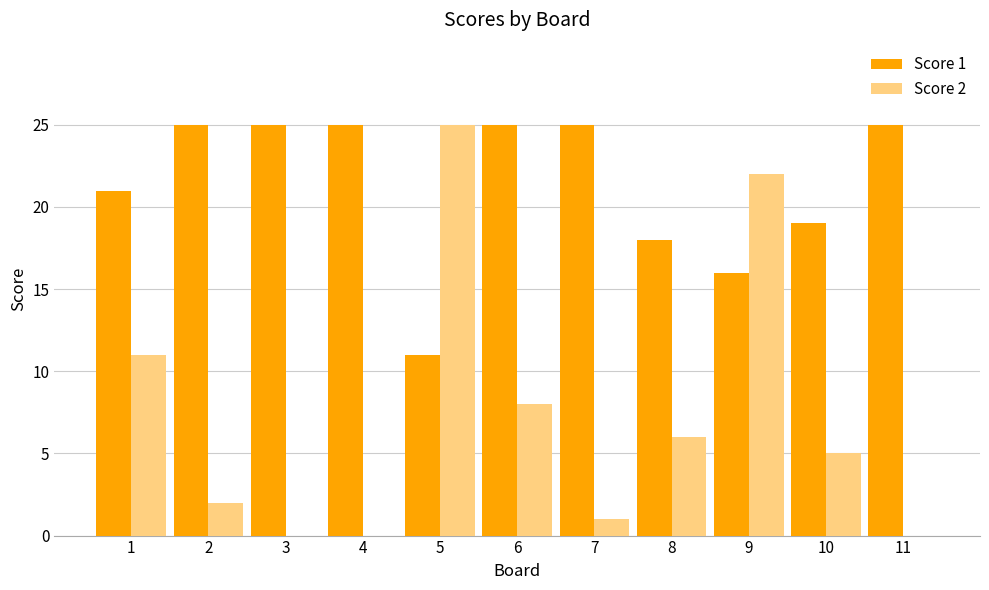

Is the value of Score 2 at 7 greater than the value of Score 1 at 4?

No